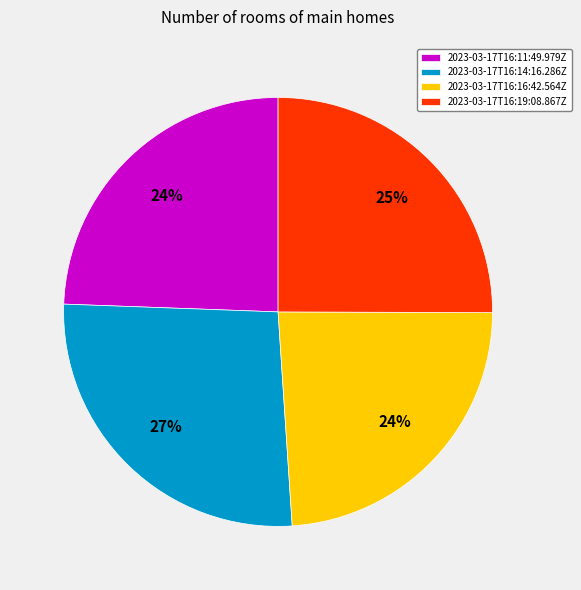

What percentage is the 2023-03-17T16:19:08.867Z slice, to the nearest percent?

25%